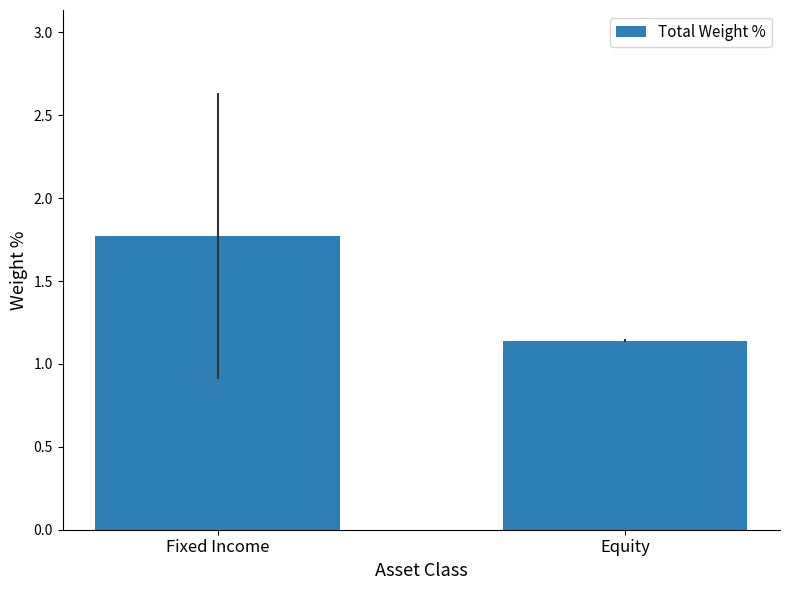

Between Equity and Fixed Income, which is larger?

Fixed Income